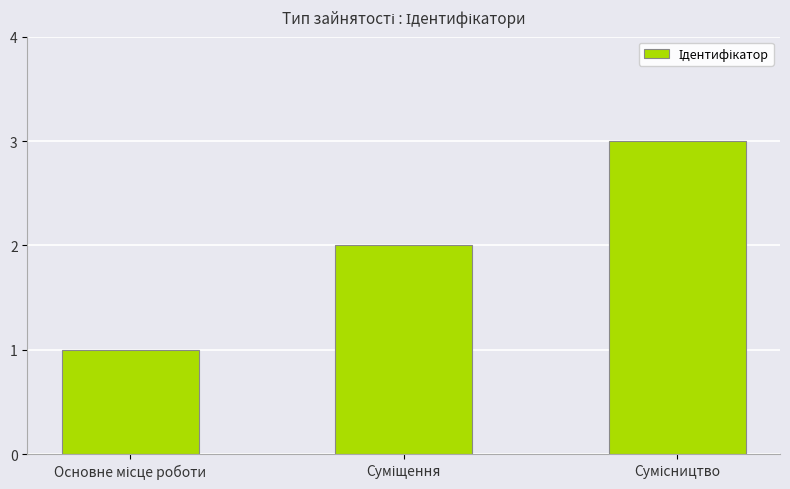

What is the maximum value shown in the chart?

3